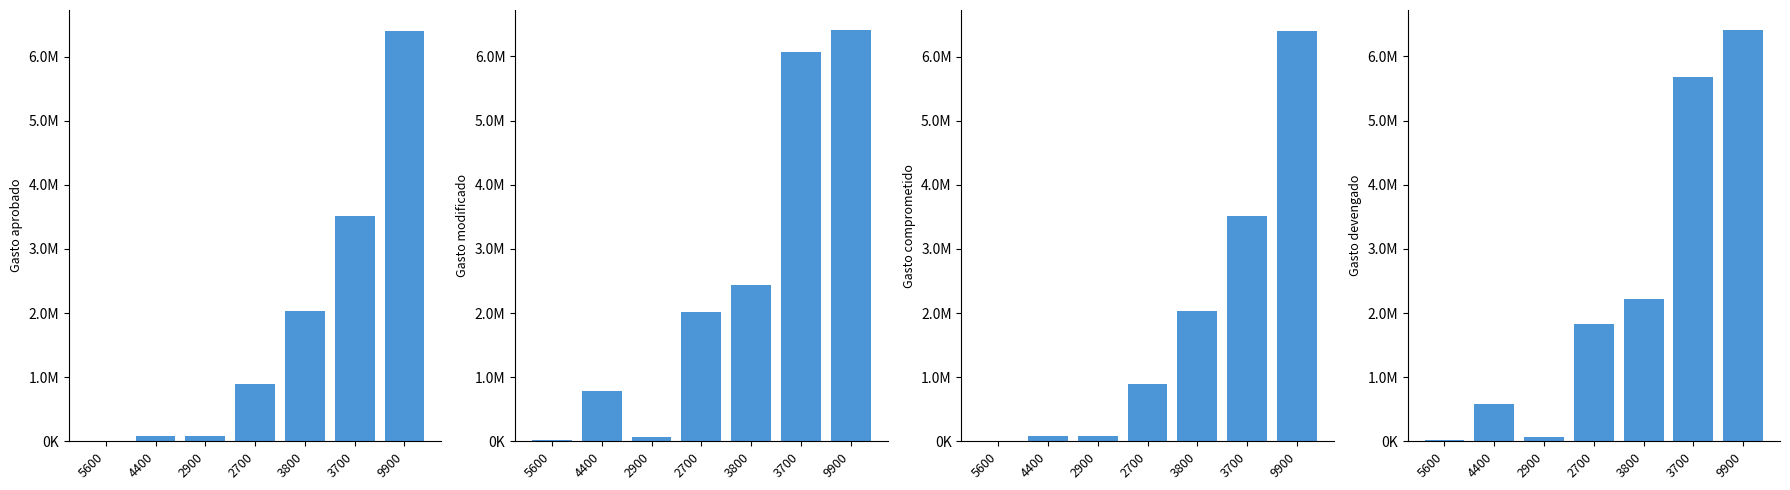

Which has a higher value, 2700 or 5600?

2700